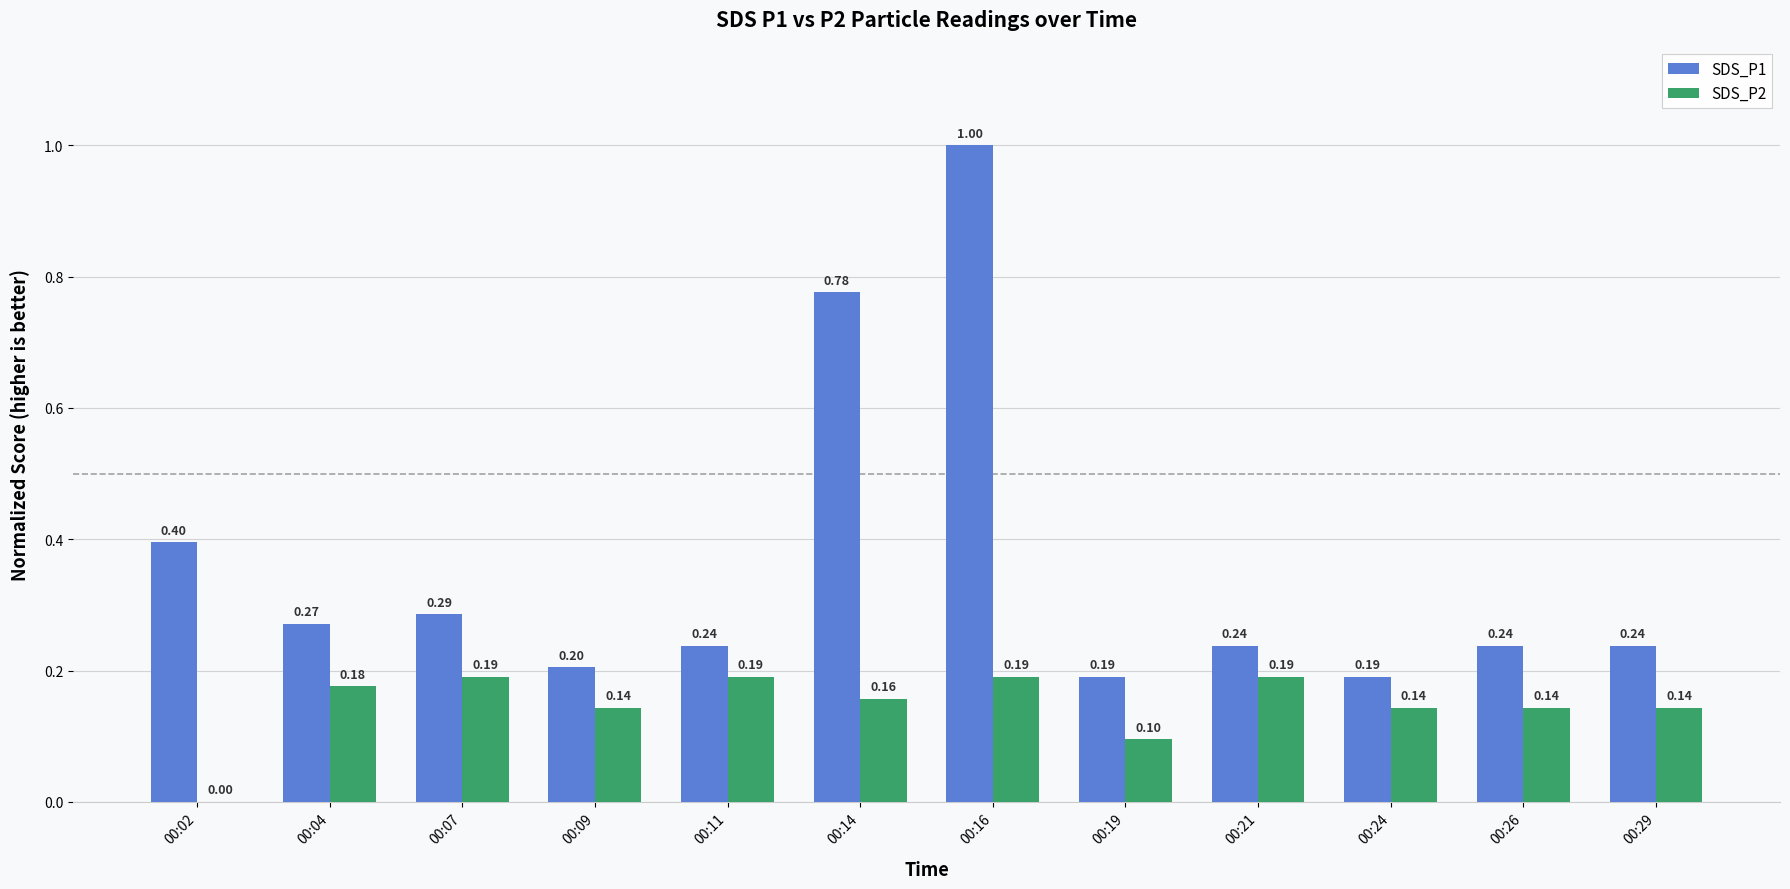

What is the sum of all SDS_P2 values?

1.8